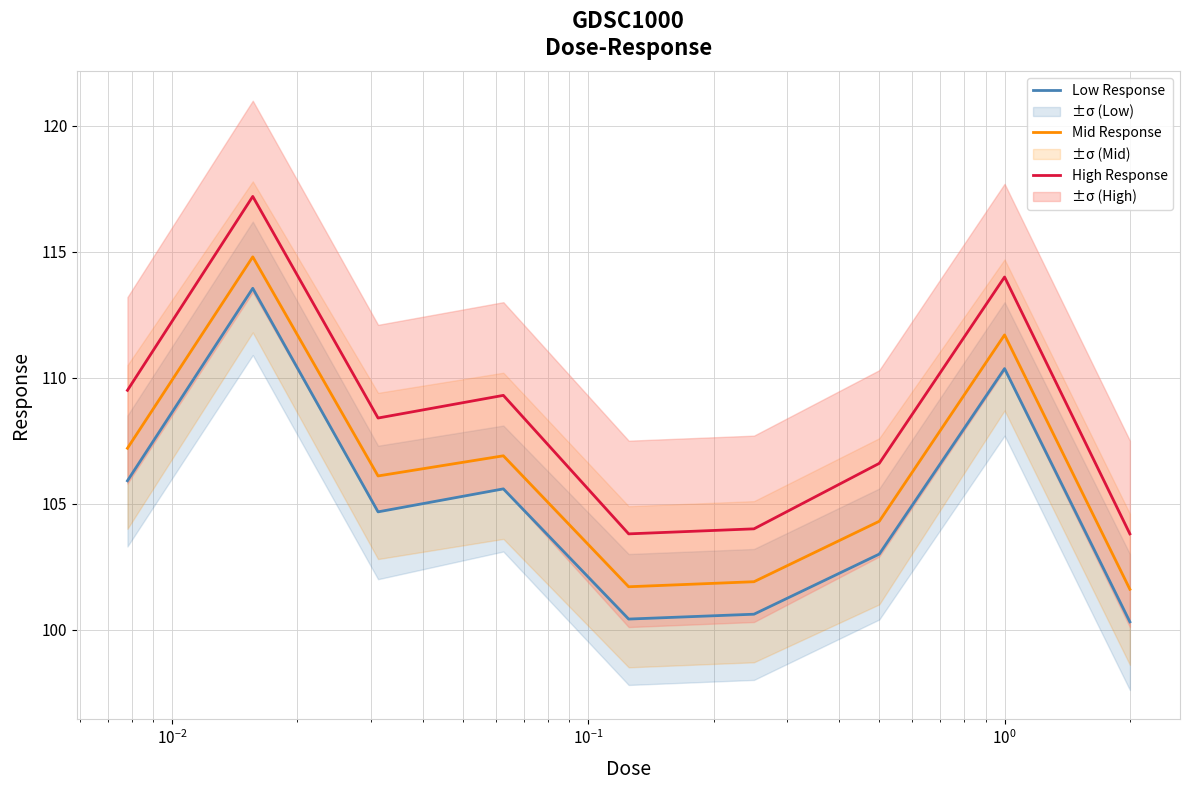

True or false: Low Response and Mid Response intersect in this chart.

False